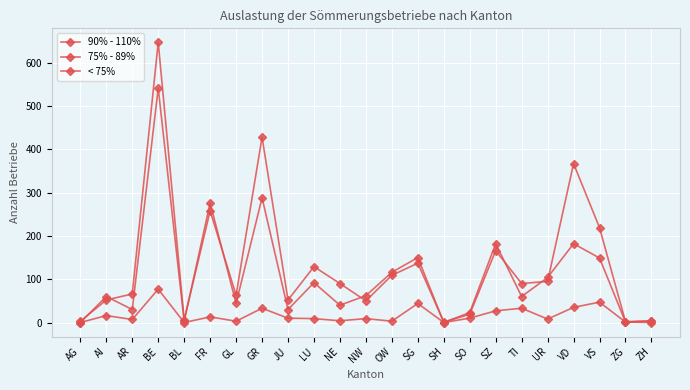

How many data points in 75% - 89% are less than 60?

10